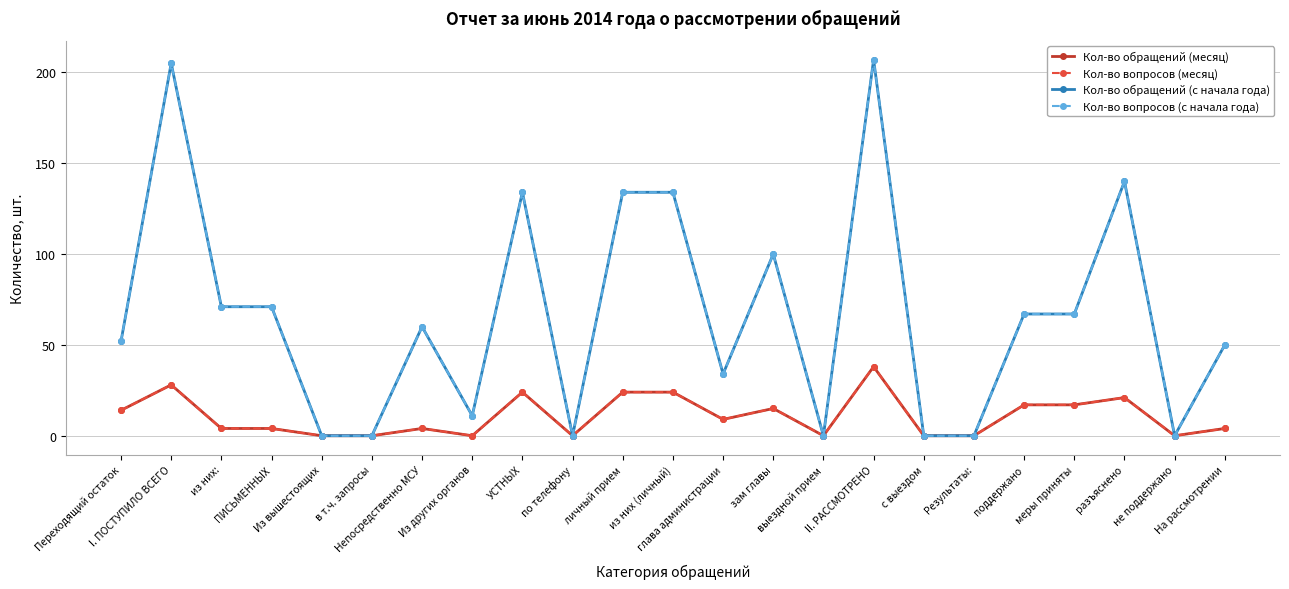

Rank the categories by Кол-во обращений (месяц) value from lowest to highest.

Из вышестоящих, в т.ч. запросы, Из других органов, по телефону, выездной прием, с выездом, Результаты:, не поддержано, из них:, ПИСЬМЕННЫХ, Непосредственно МСУ, На рассмотрении, глава администрации, Переходящий остаток, зам главы, поддержано, меры приняты, разъяснено, УСТНЫХ, личный прием, из них (личный), I. ПОСТУПИЛО ВСЕГО, II. РАССМОТРЕНО